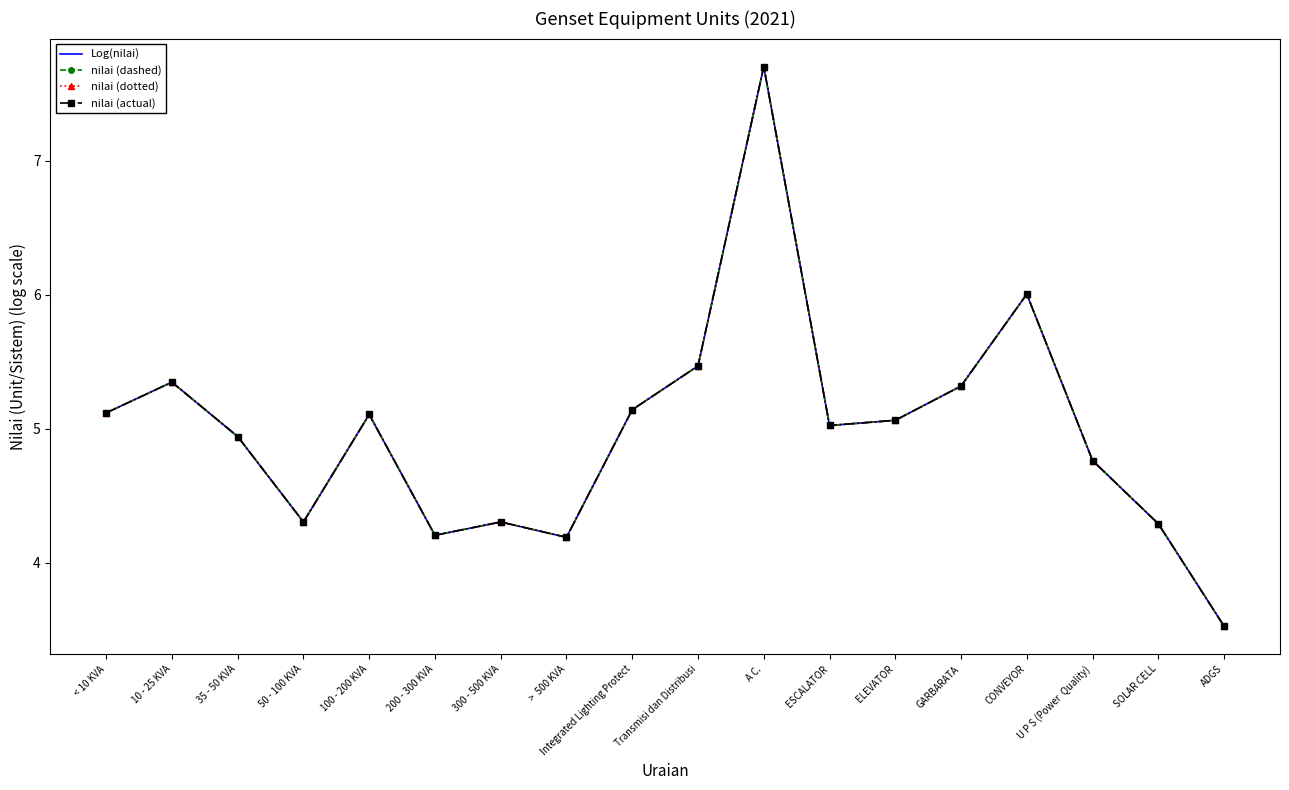

True or false: nilai (dotted) and Log(nilai) intersect in this chart.

False